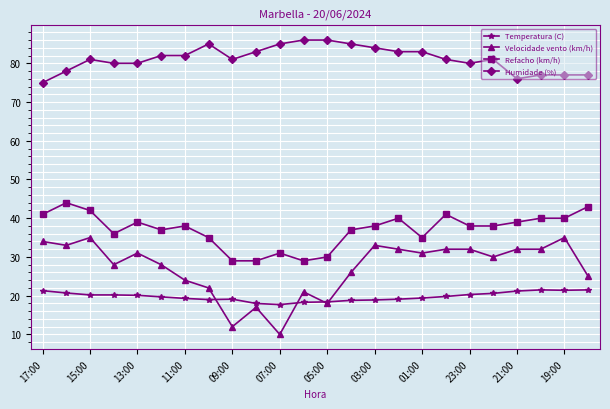

Which series has the widest spread of values?

Velocidade vento (km/h)